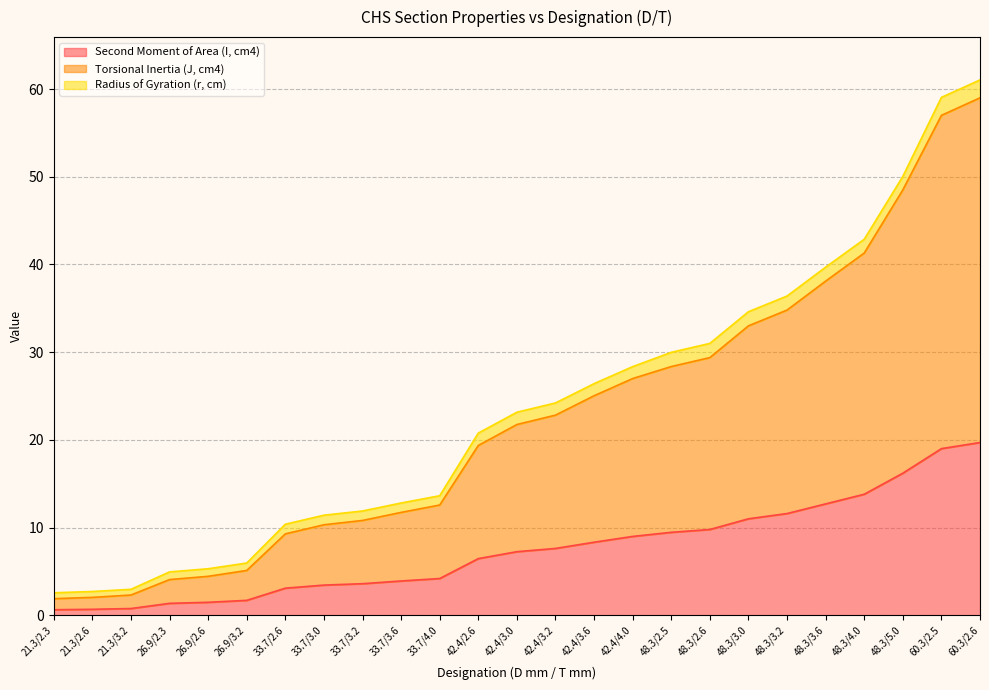

Is it true that Second Moment of Area (I, cm4) equals 8.3 at 42.4/3.6?

True